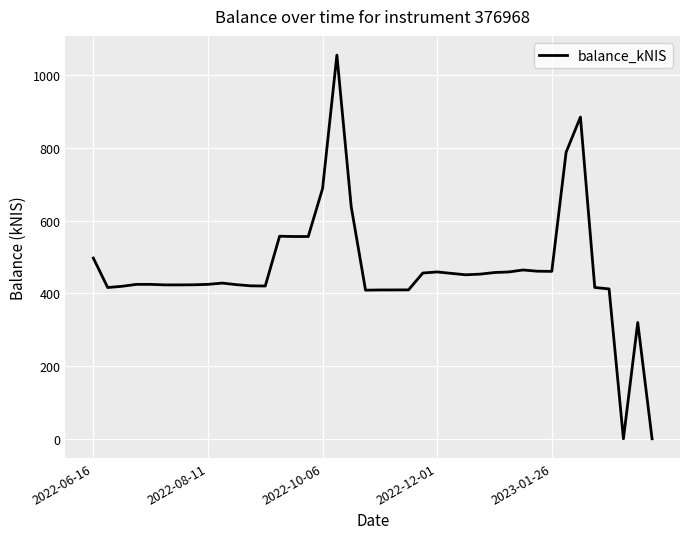

What is the difference between the maximum and minimum values?

1055.7